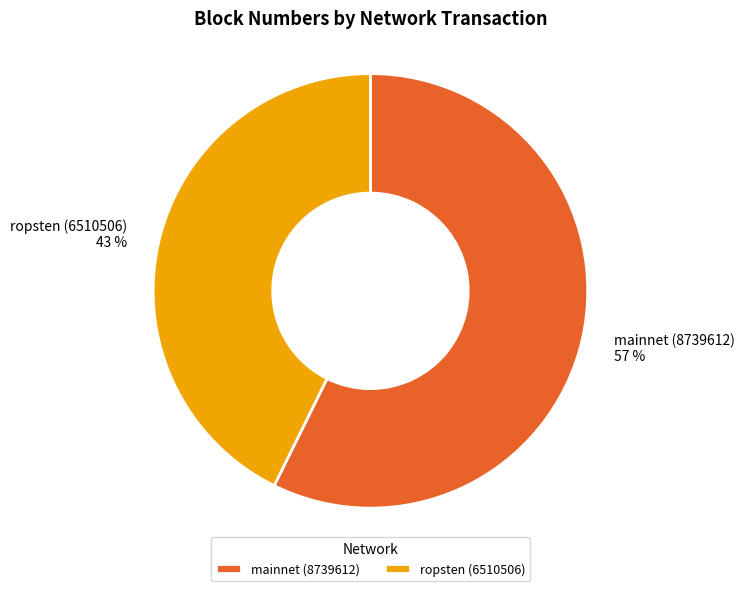

Which has a higher value, ropsten (6510506) or mainnet (8739612)?

mainnet (8739612)